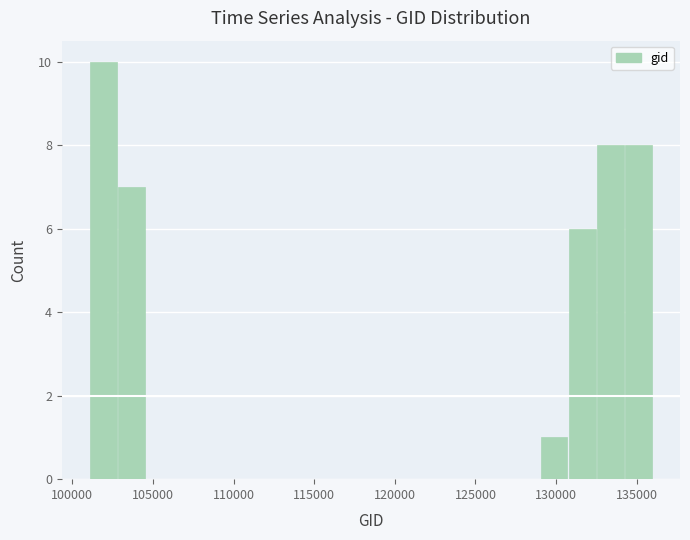

Read against the x-axis, roughly where is the centre of the tallest bar?

102000